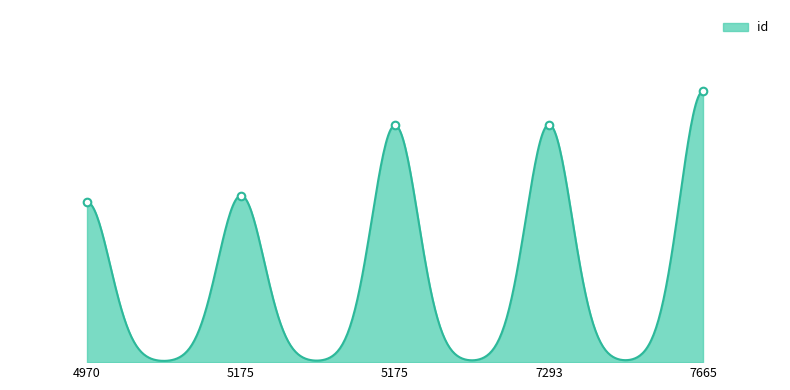

Approximately how many times larger is the value at 7665 compared to 7293?

1.1